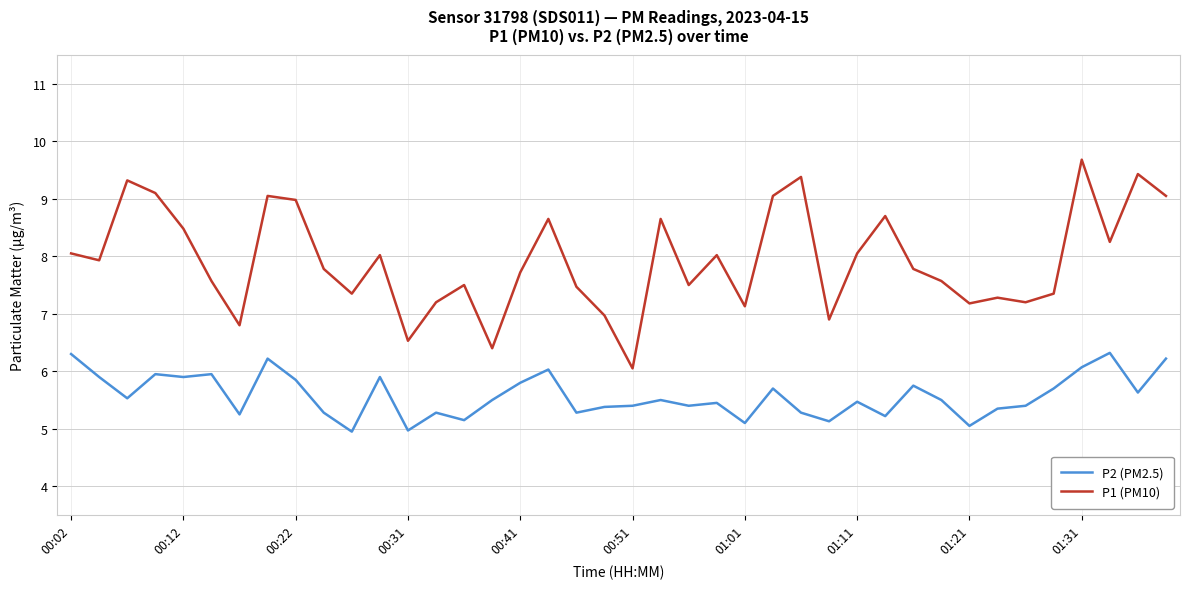

What is the maximum value for P2 (PM2.5)?

6.3